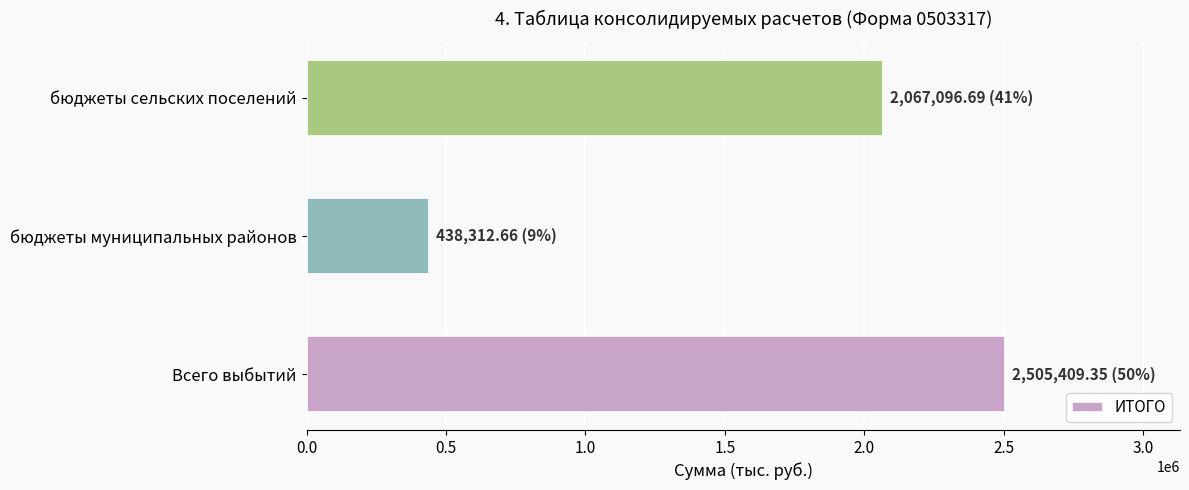

Reading top to bottom, what are all the values shown in this chart?

2067096.7	438312.7	2505409.4